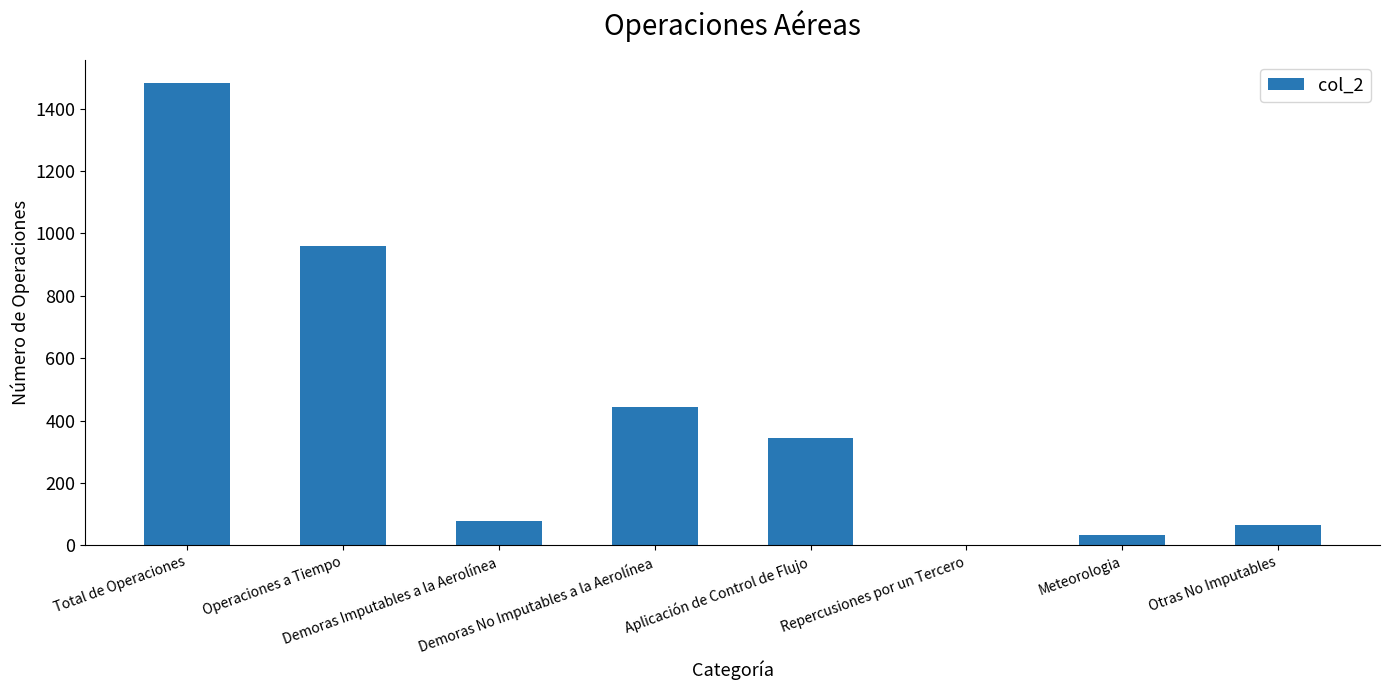

How many data points does each series have?

8